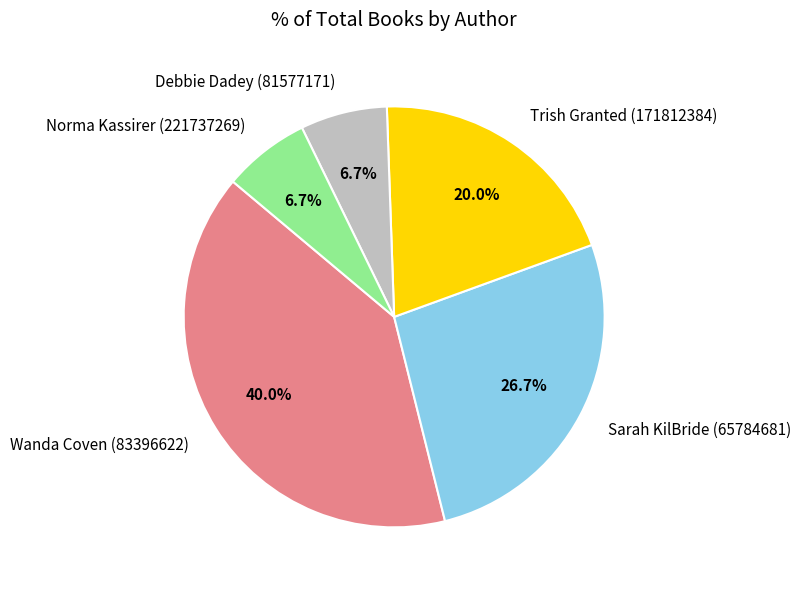

Which slice is the largest?

Wanda Coven (83396622)